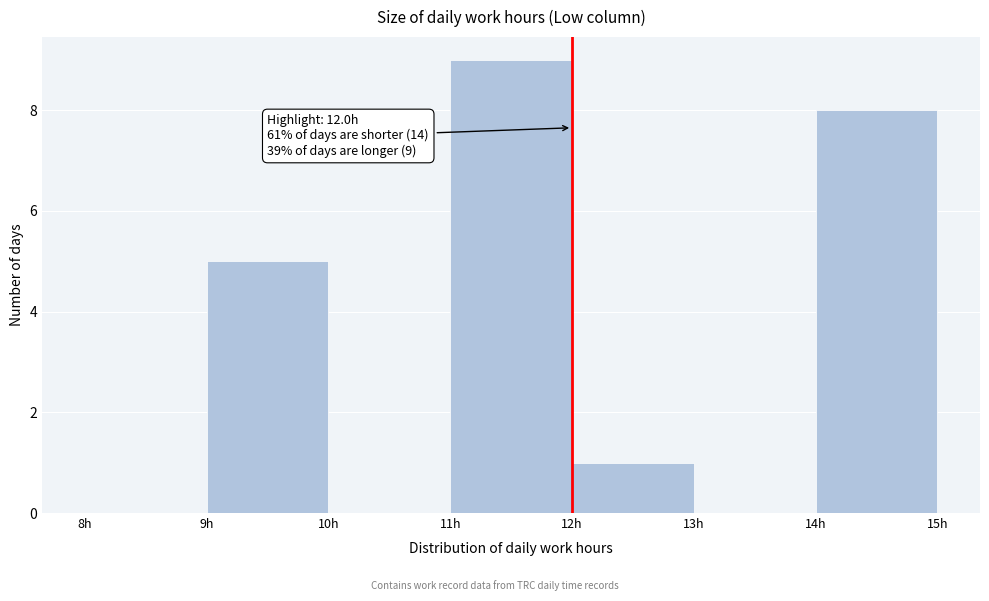

Over which range of the x-axis is the bar tallest?

11 to 12